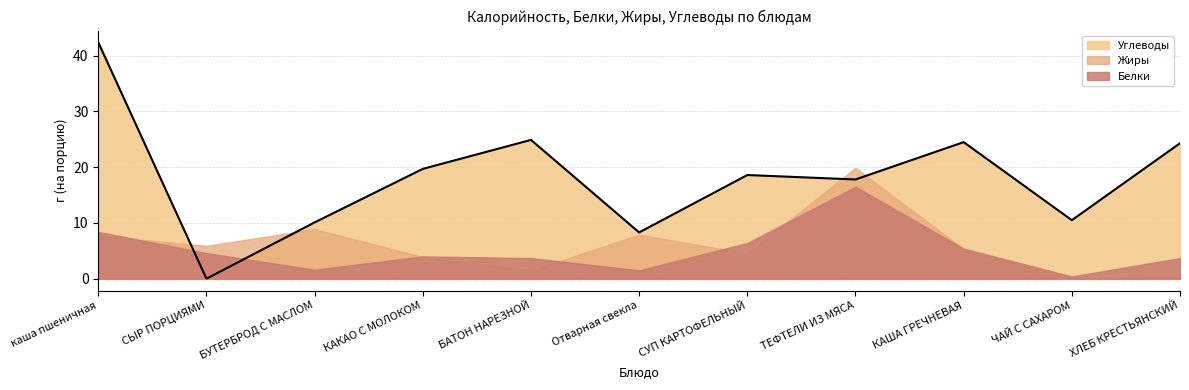

What is the label of the 2nd point from the right?

ЧАЙ С САХАРОМ